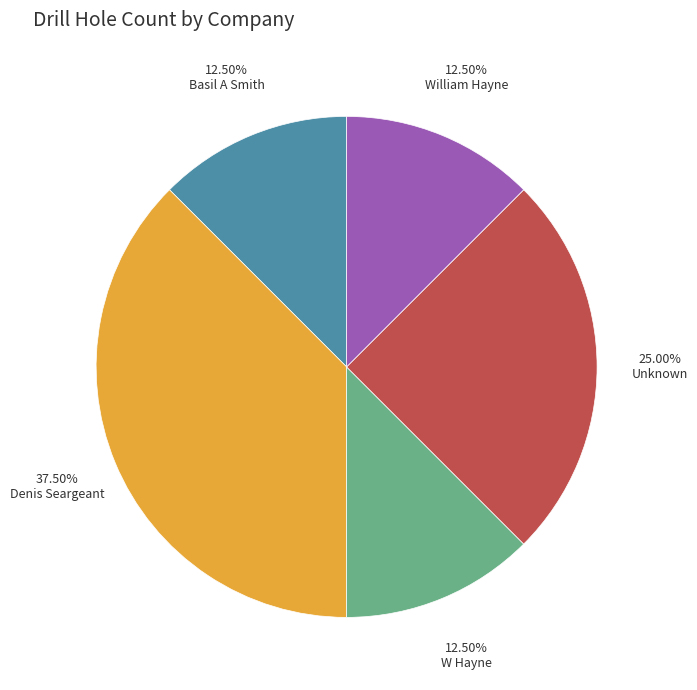

What is the largest slice in the pie chart?

Denis Seargeant